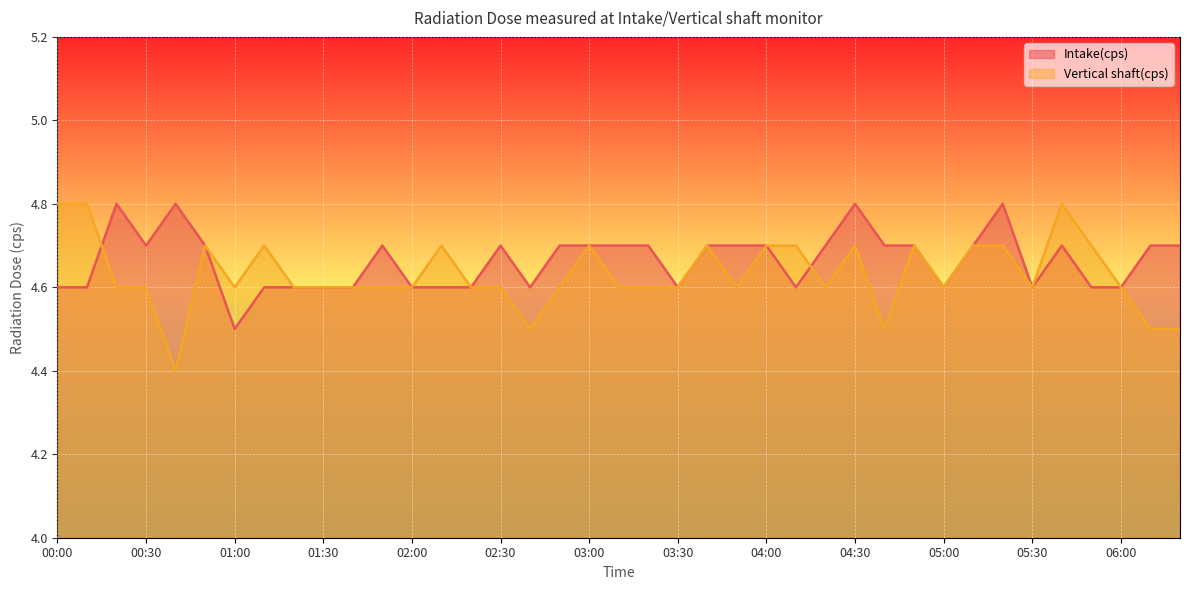

Does the chart display data point markers on the line(s)?

No